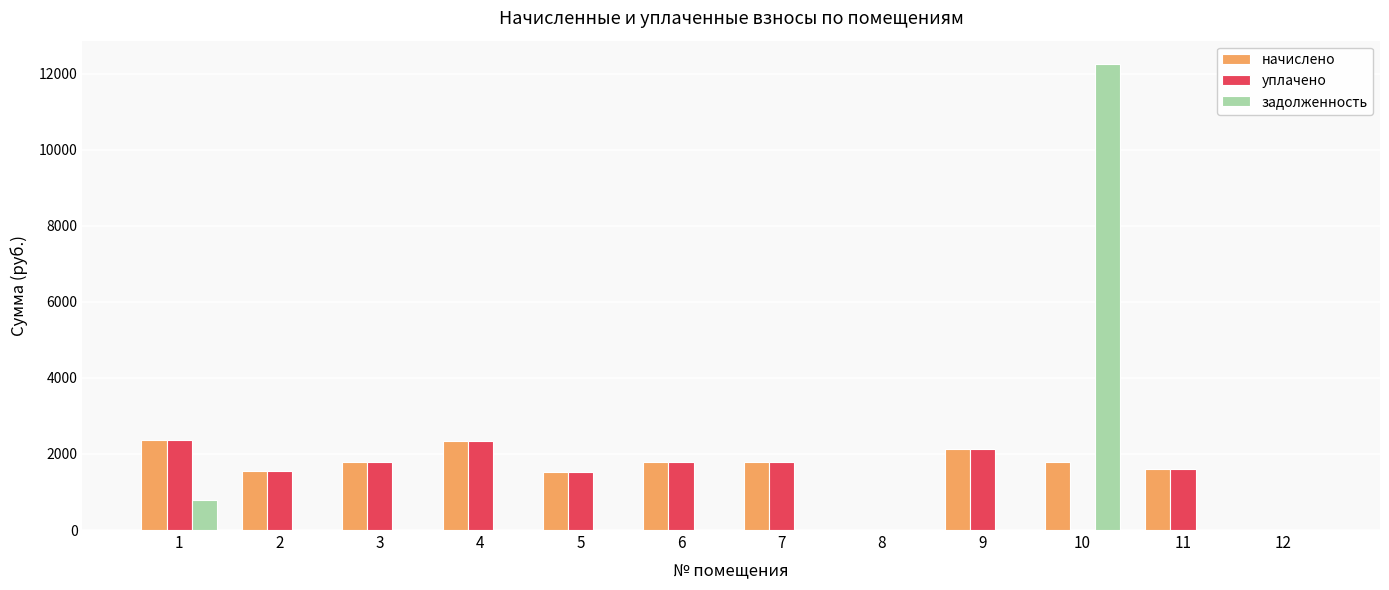

What is the sum of all уплачено values?

16881.9